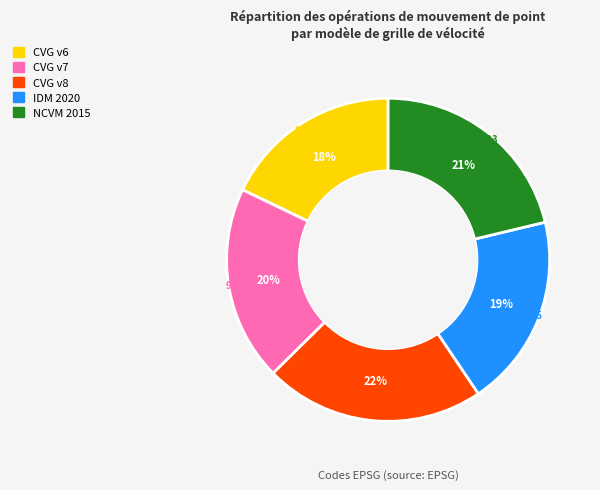

How many slices are in this pie chart?

5